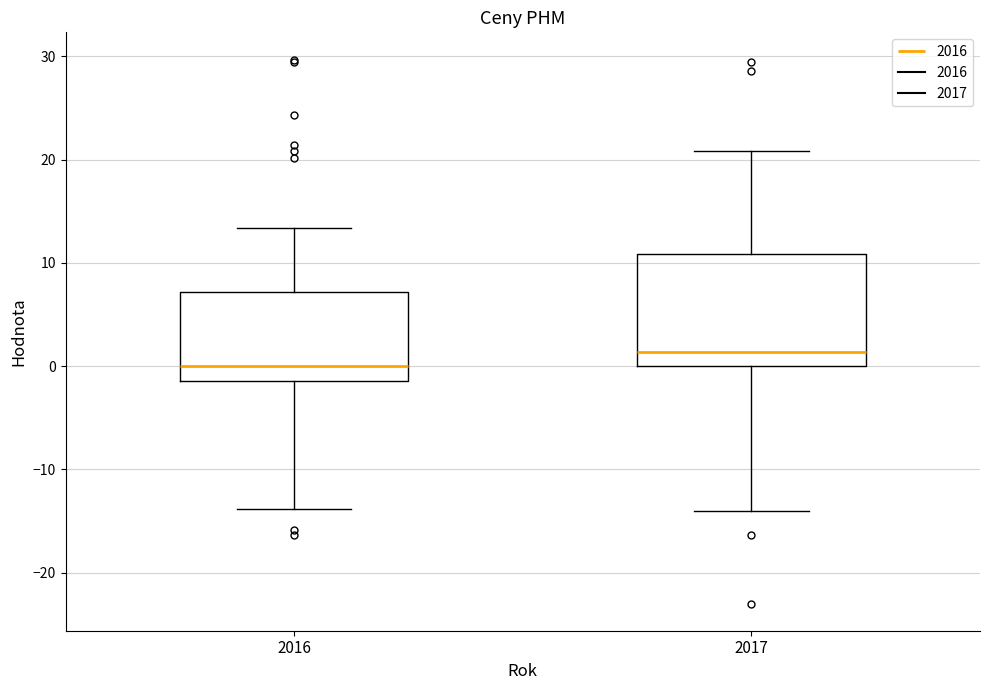

Reading left to right, read every box against the y-axis: the position of its median line, the range the box covers, and the ends of its whiskers. The values are not printed on the chart, so give them approximately, as read against the axis.

2016: median 0, box -1 to 7, whiskers -14 to 13
2017: median 1, box 0 to 11, whiskers -14 to 21